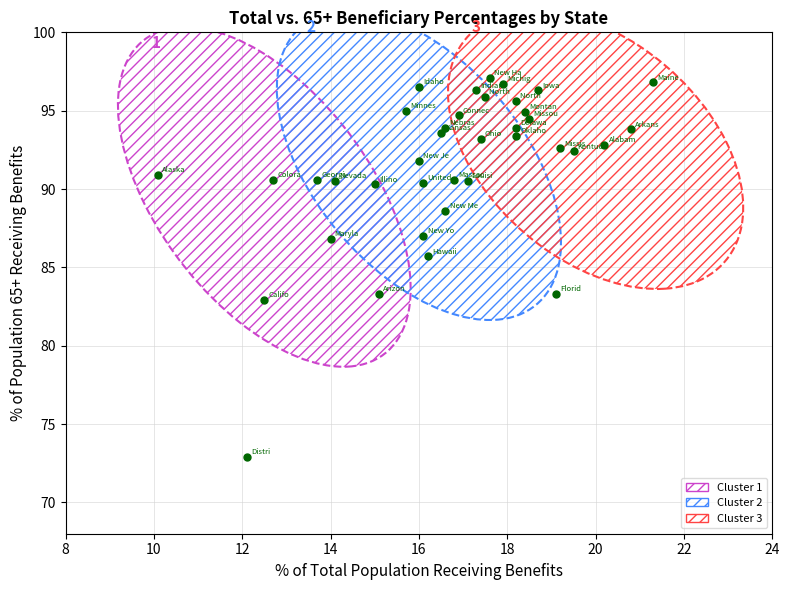

What Y value in the scatter plot is closest to 85?

85.7